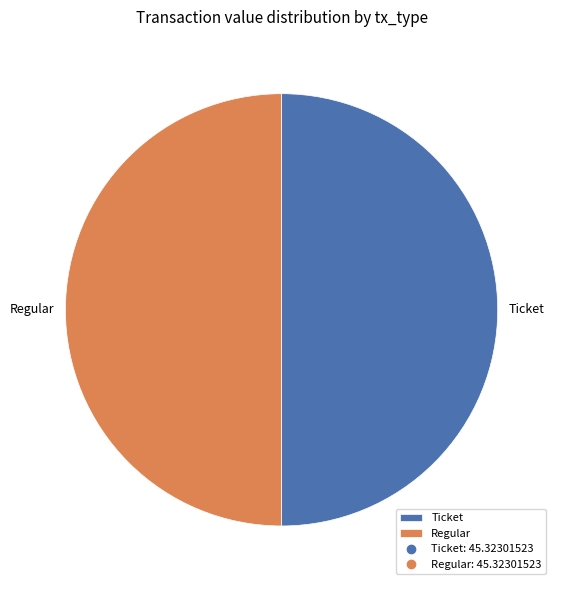

Do Regular and Ticket together represent more than half of the pie?

Yes